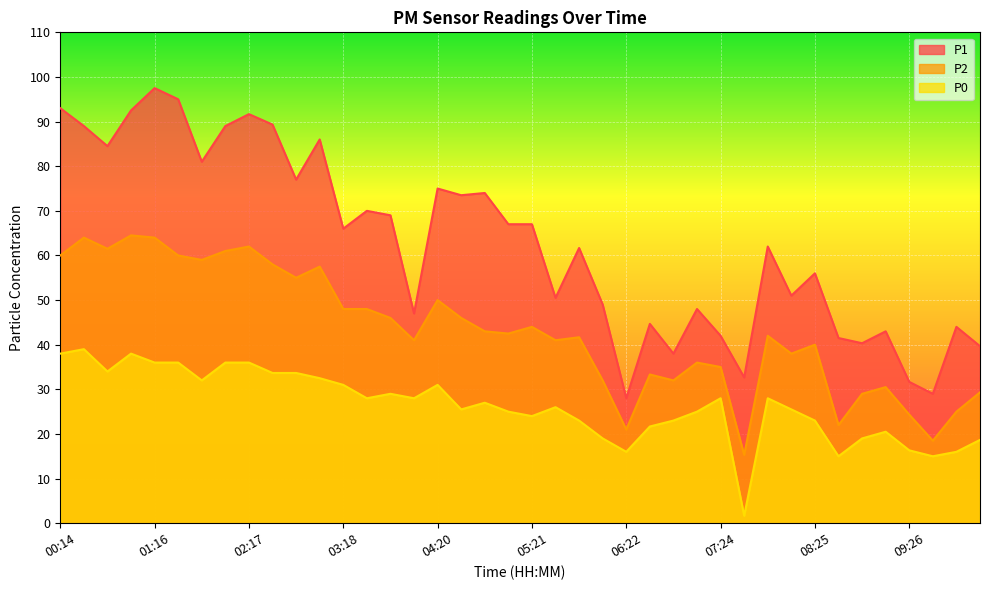

The P0 series shows 1.7 at 07:39. True or false?

True